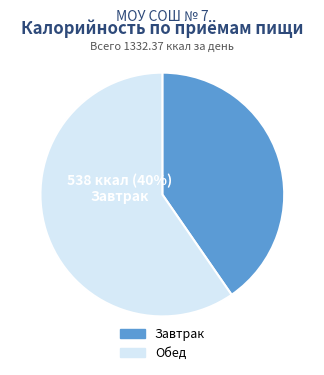

How many slices are in this pie chart?

2